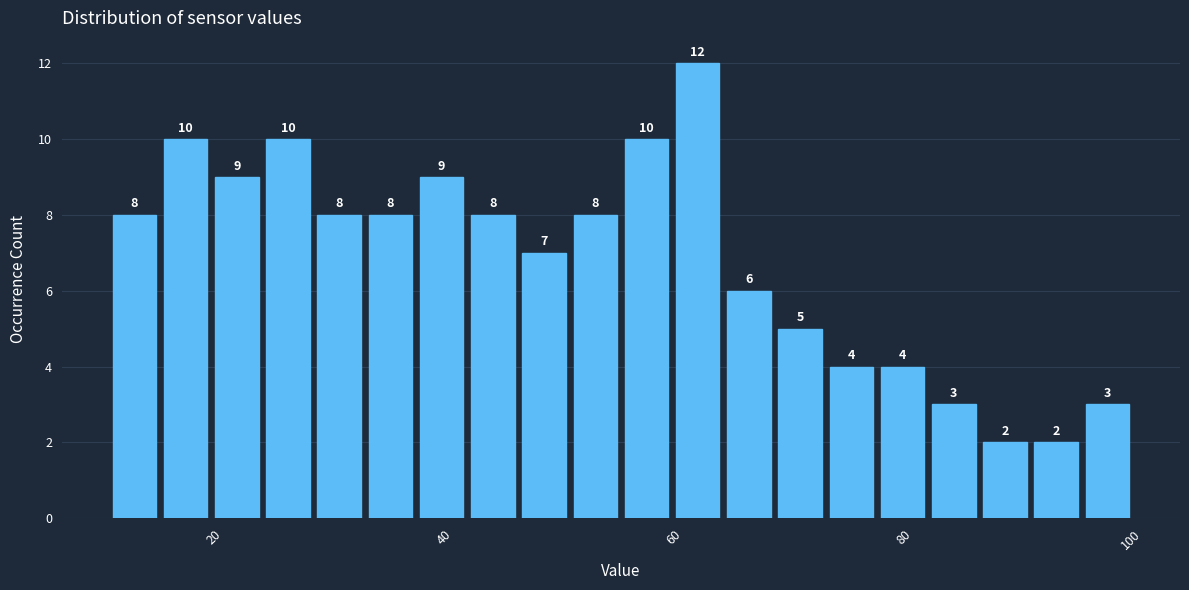

Around what value on the x-axis is the tallest bar? Give the approximate position of its centre, as read against the axis.

62